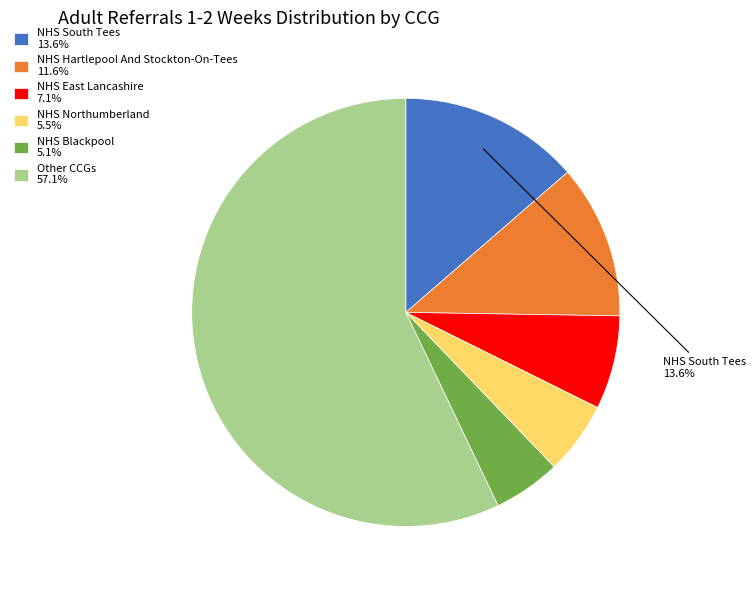

How much of the chart is everything except NHS South Tees 13.6%?

86.4%